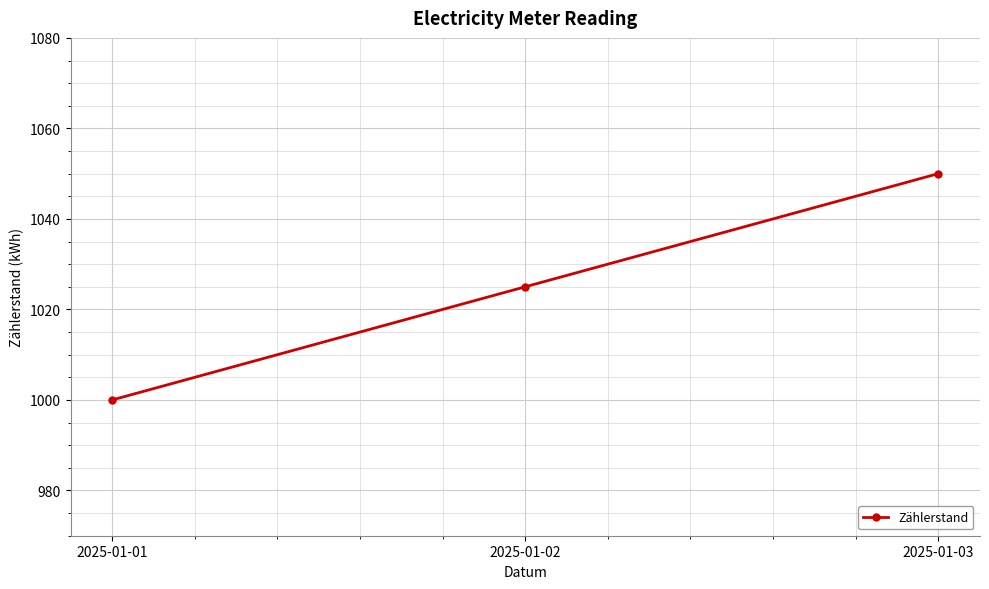

What is the change in value from 2025-01-01 to 2025-01-02?

+25